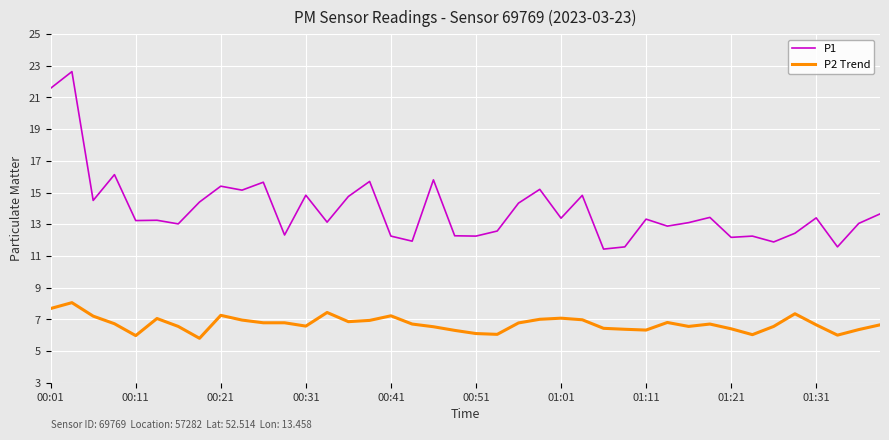

What is the smallest value displayed?

5.8